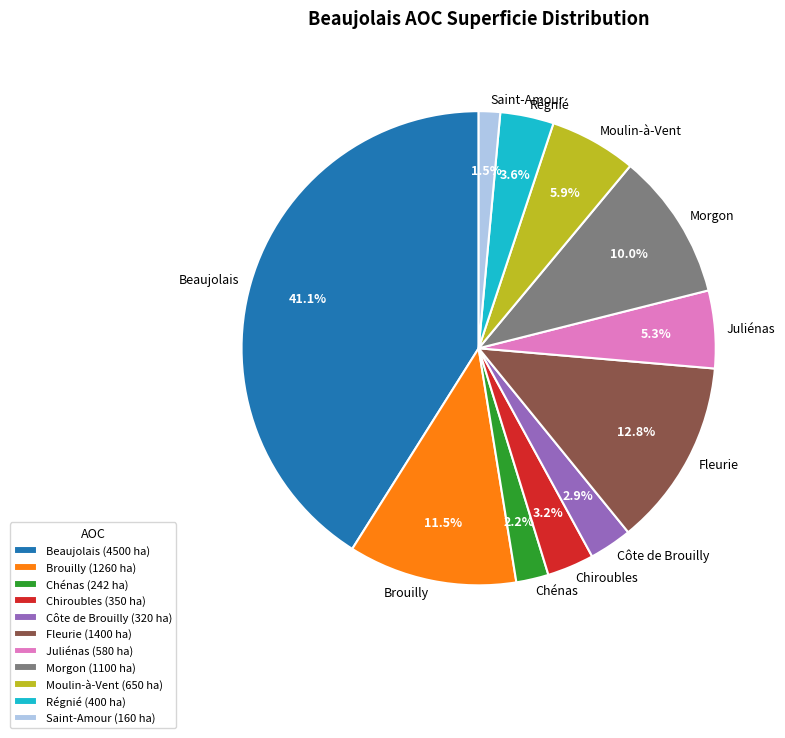

Count the number of slices in the pie.

11